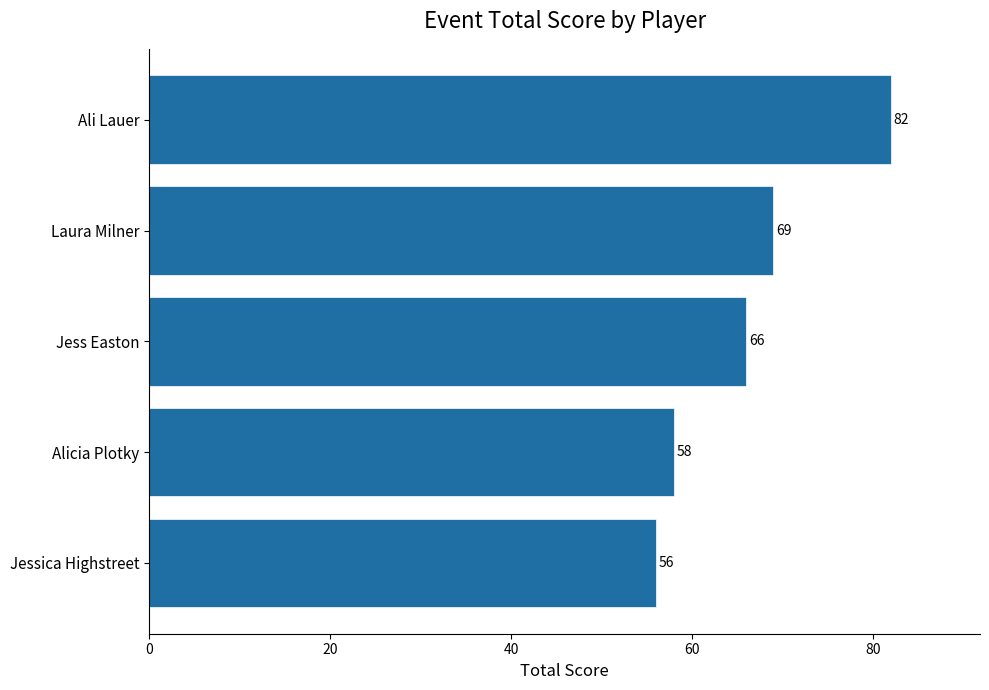

Are the bars horizontal?

Yes